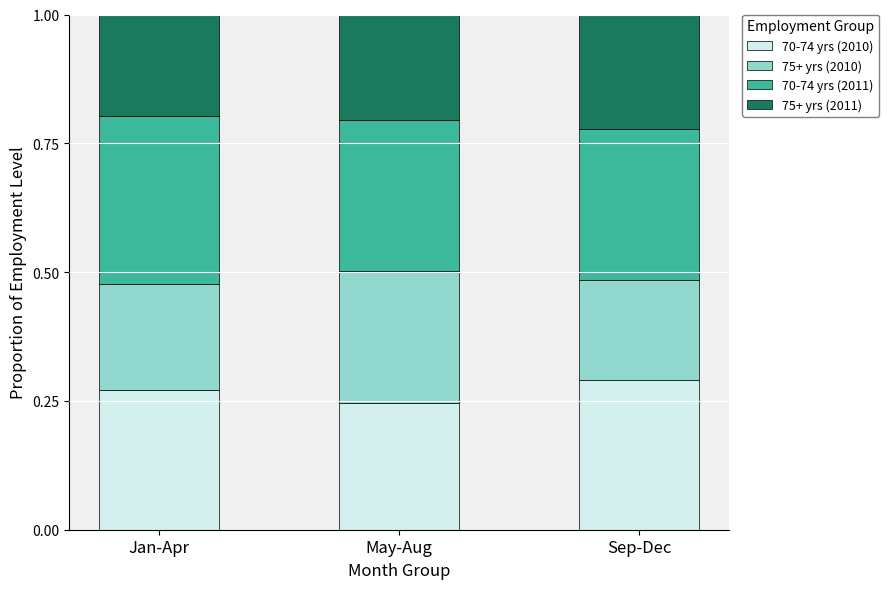

At which label is 70-74 yrs (2010) closest to 0?

May-Aug